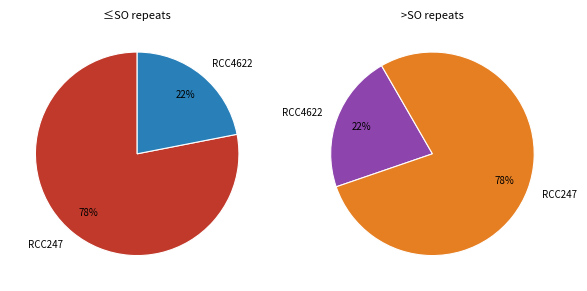

To the nearest percent, what is the combined percentage of RCC247 and RCC4622?

100%